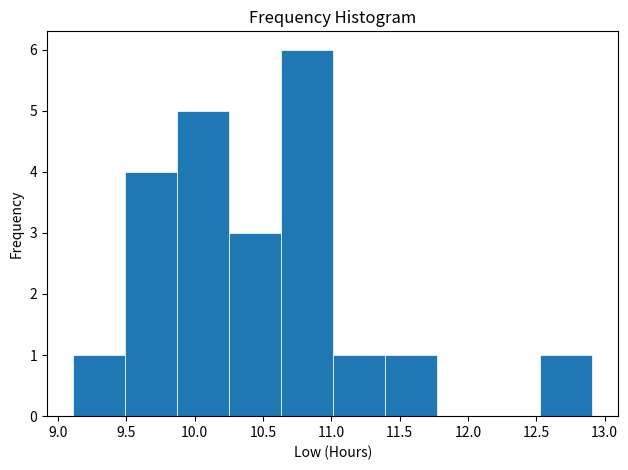

Reading left to right, transcribe this chart: for each bar, give the range it covers on the x-axis and its height. Neither the bar edges nor the heights are printed on the chart, so give them approximately, as read against the axes.

9.11 to 9.49: 1
9.49 to 9.87: 4
9.87 to 10.25: 5
10.25 to 10.63: 3
10.63 to 11.01: 6
11.01 to 11.39: 1
11.39 to 11.77: 1
11.77 to 12.15: 0
12.15 to 12.53: 0
12.53 to 12.91: 1